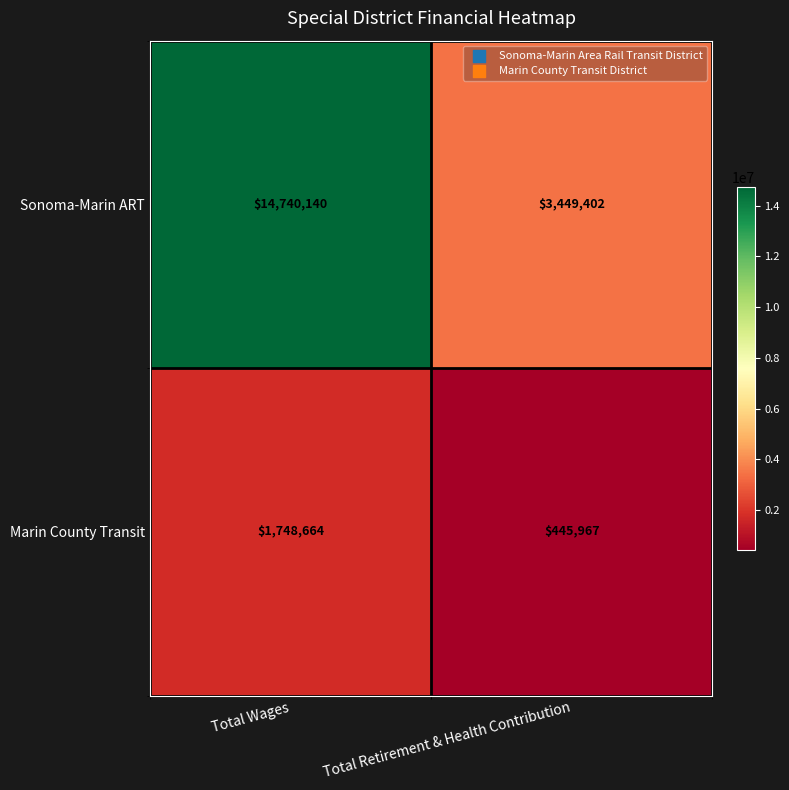

Is it true that Marin County Transit equals 445967 at Total Retirement & Health Contribution?

True